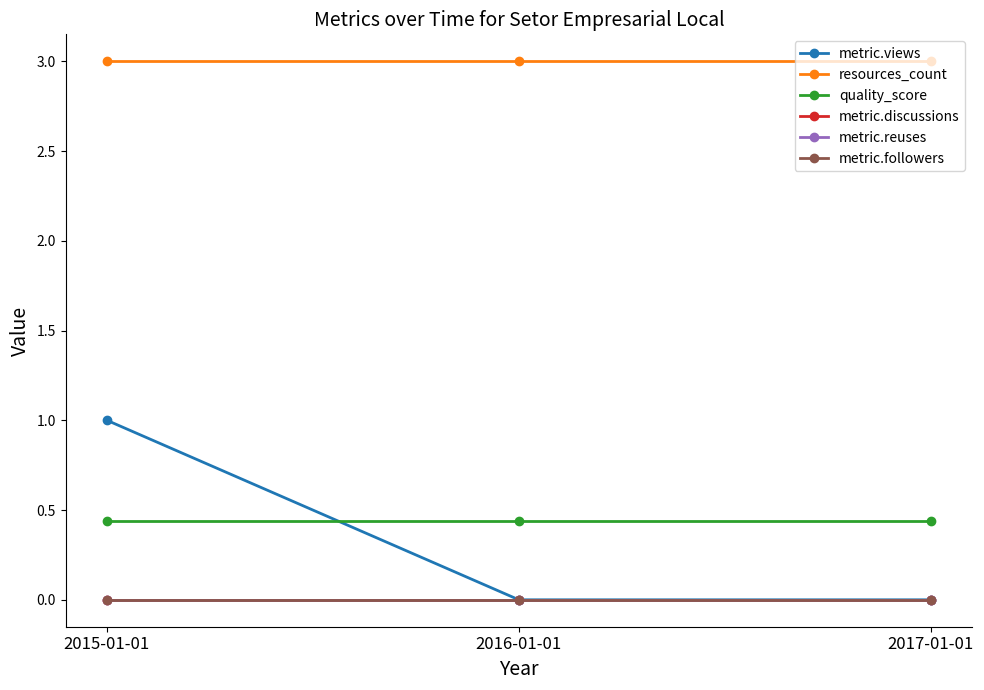

What is the value of the quality_score point at the 2nd from the left?

0.4